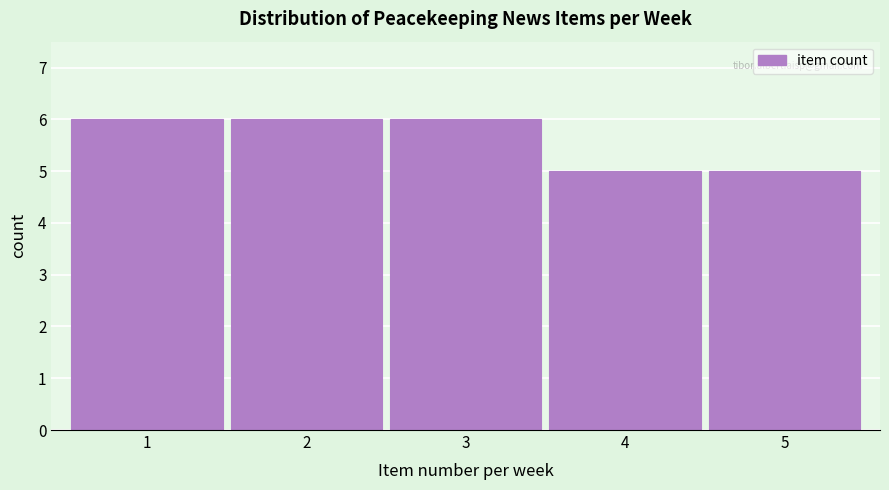

Reading left to right, transcribe this chart: for each bar, give the range it covers on the x-axis and its height. The values are not printed on the chart, so give them approximately, as read against the axis.

0.5 to 1.5: 6
1.5 to 2.5: 6
2.5 to 3.5: 6
3.5 to 4.5: 5
4.5 to 5.5: 5